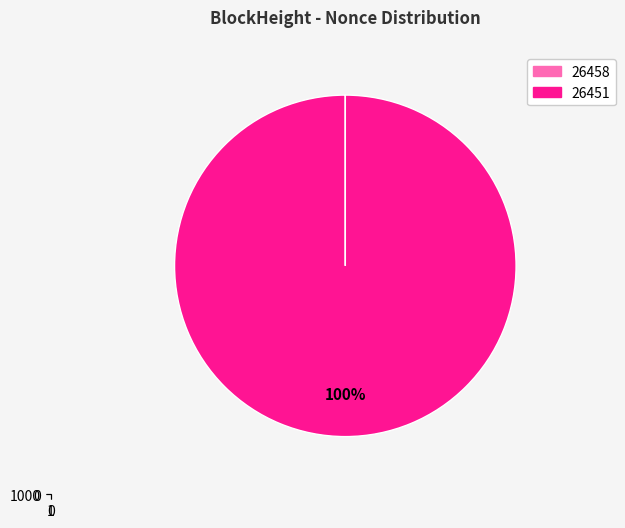

Which has a higher value, 26451 or 26458?

26451